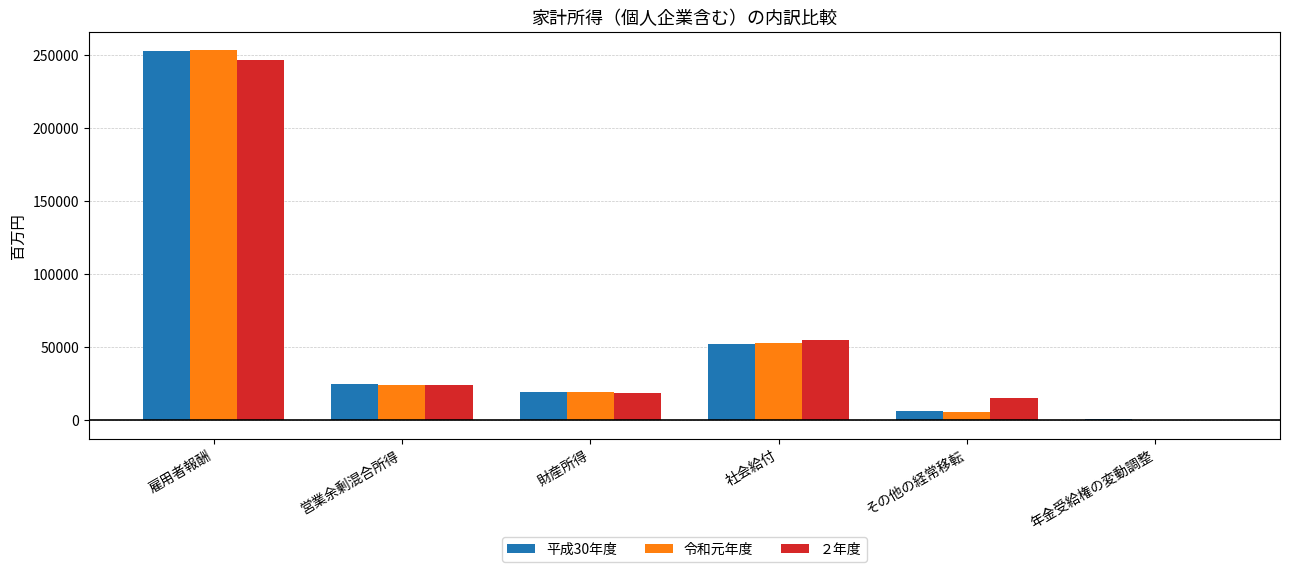

What is the maximum value shown in the chart?

253033